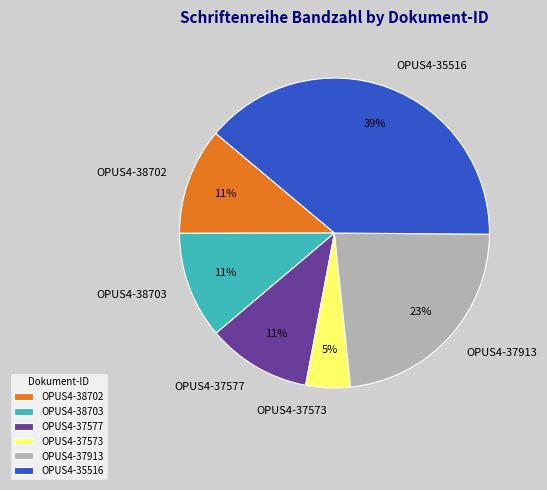

Which has a higher value, OPUS4-35516 or OPUS4-37913?

OPUS4-35516